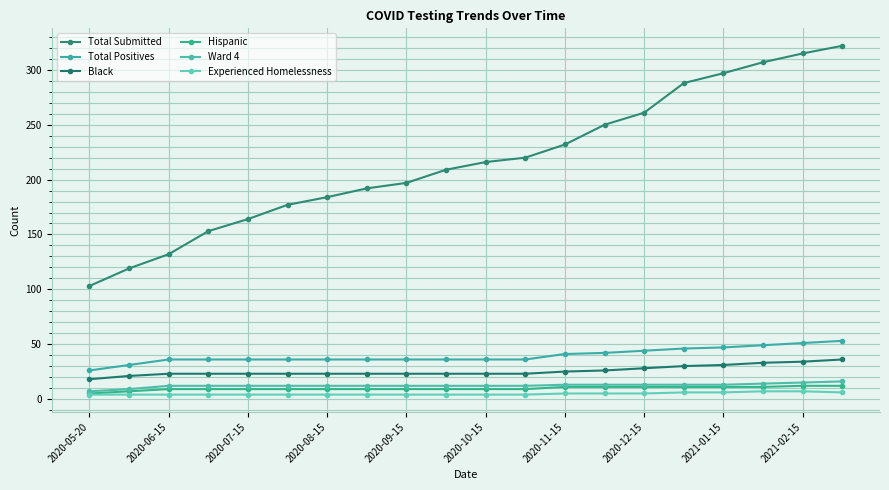

True or false: Total Submitted has more than 2 points higher than both neighbors.

False